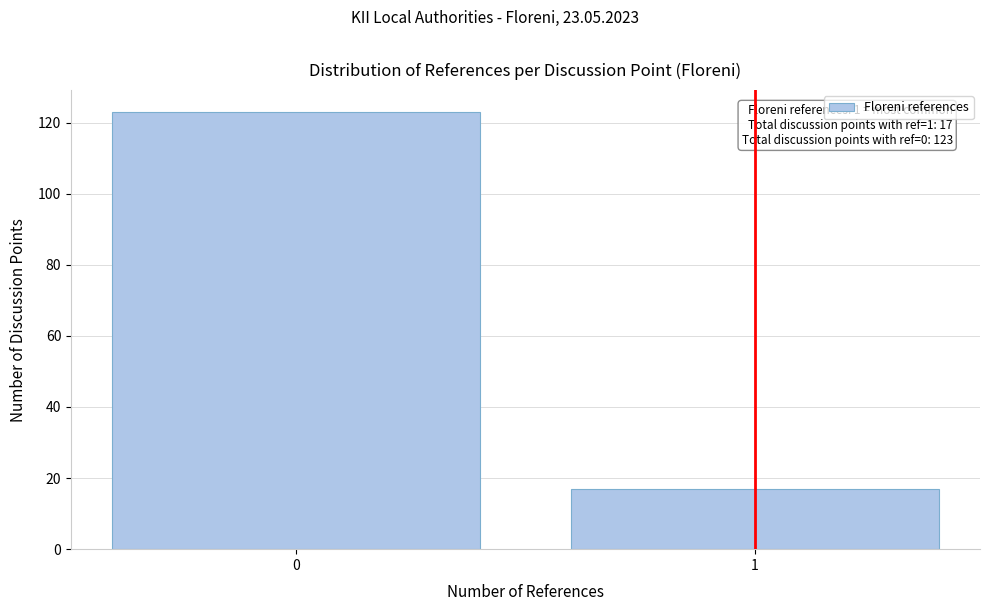

Reading right to left, what are all the values shown in this chart?

17	123